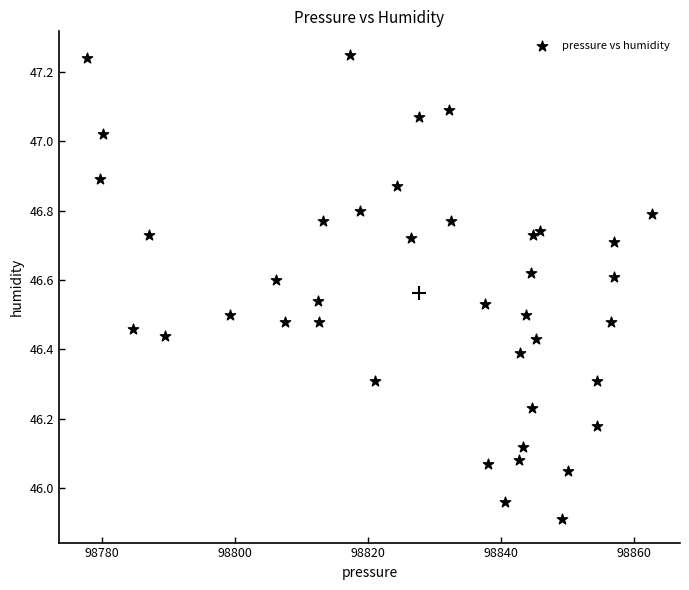

What is the range of Y values (max minus min)?

1.3